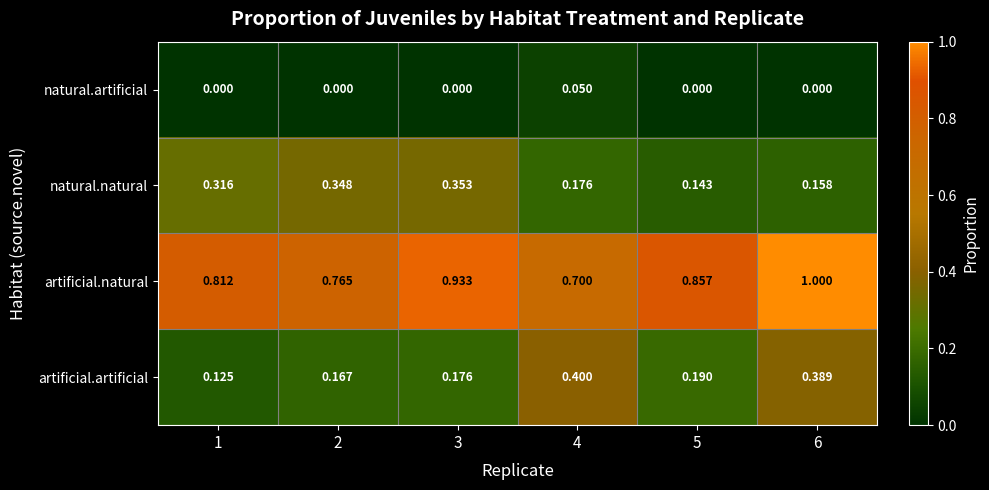

Which category has the highest value across all series?

6